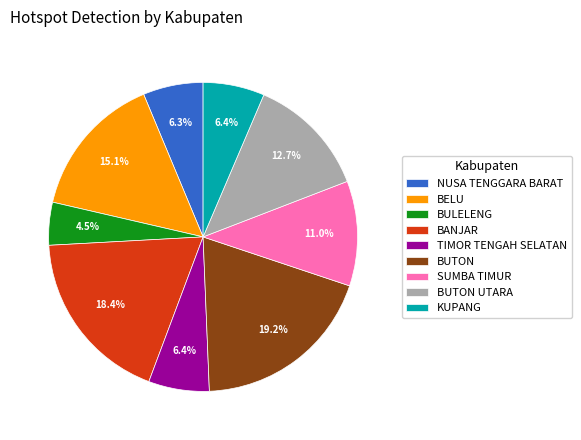

True or false: BULELENG accounts for 18% of the total.

False